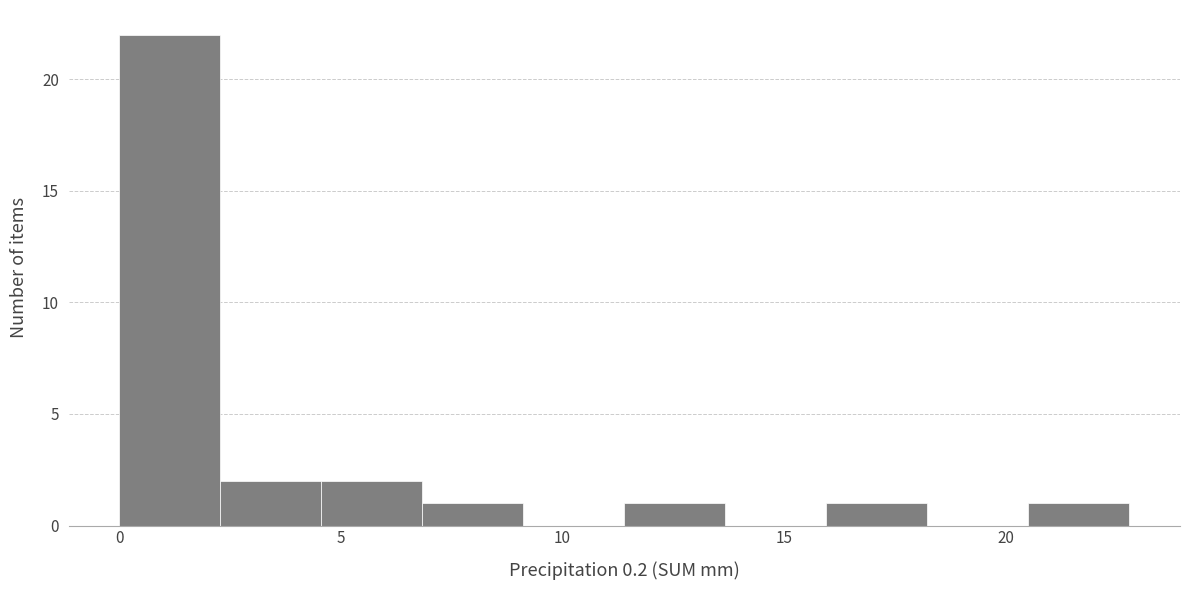

Reading left to right, transcribe this chart: for each bar, give the range it covers on the x-axis and its height. Neither the bar edges nor the heights are printed on the chart, so give them approximately, as read against the axes.

0.0 to 2.5: 22
2.5 to 4.5: 2
4.5 to 7.0: 2
7.0 to 9.0: 1
9.0 to 11.5: 0
11.5 to 13.5: 1
13.5 to 16.0: 0
16.0 to 18.0: 1
18.0 to 20.5: 0
20.5 to 23.0: 1